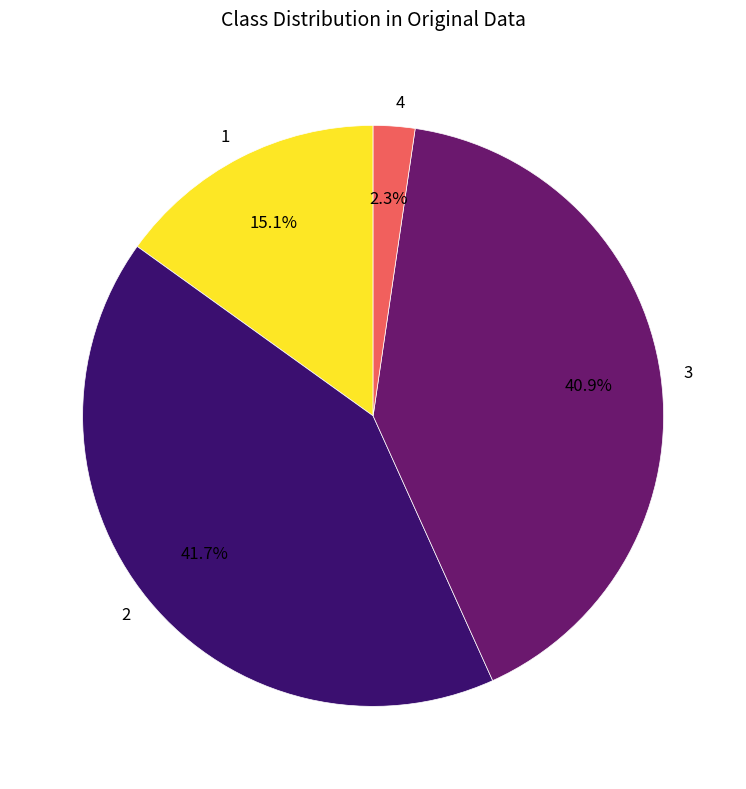

Which category has the biggest portion of the pie?

2